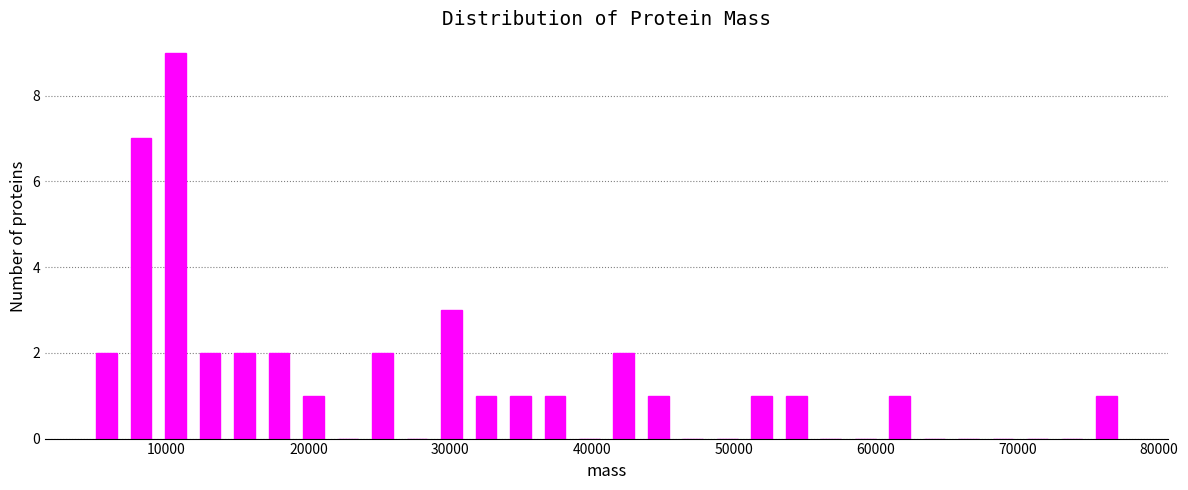

Around what value on the x-axis is the tallest bar? Give the approximate position of its centre, as read against the axis.

11000